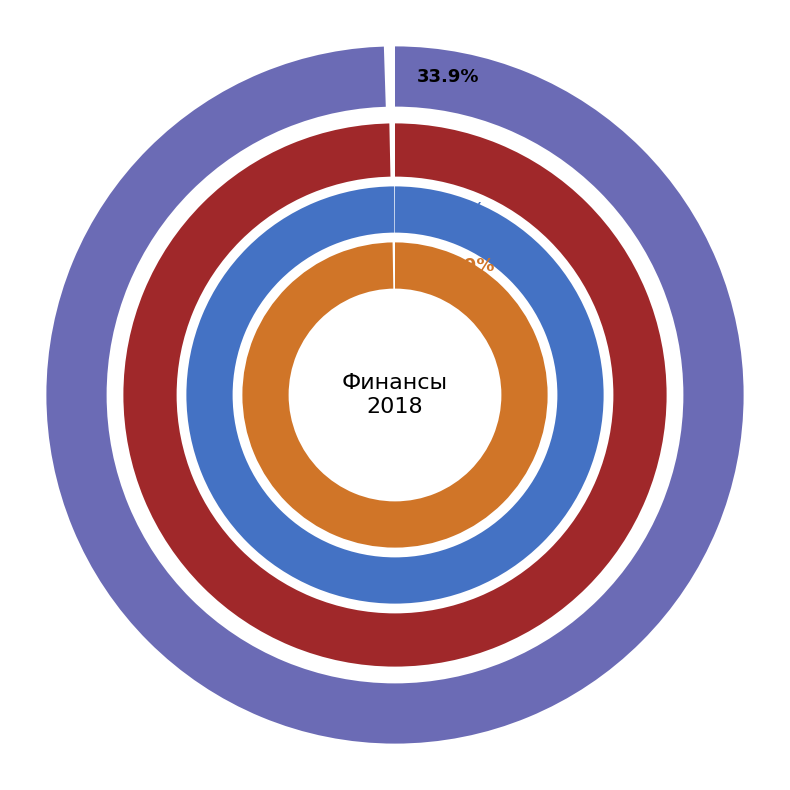

Is there a majority slice in this chart?

No